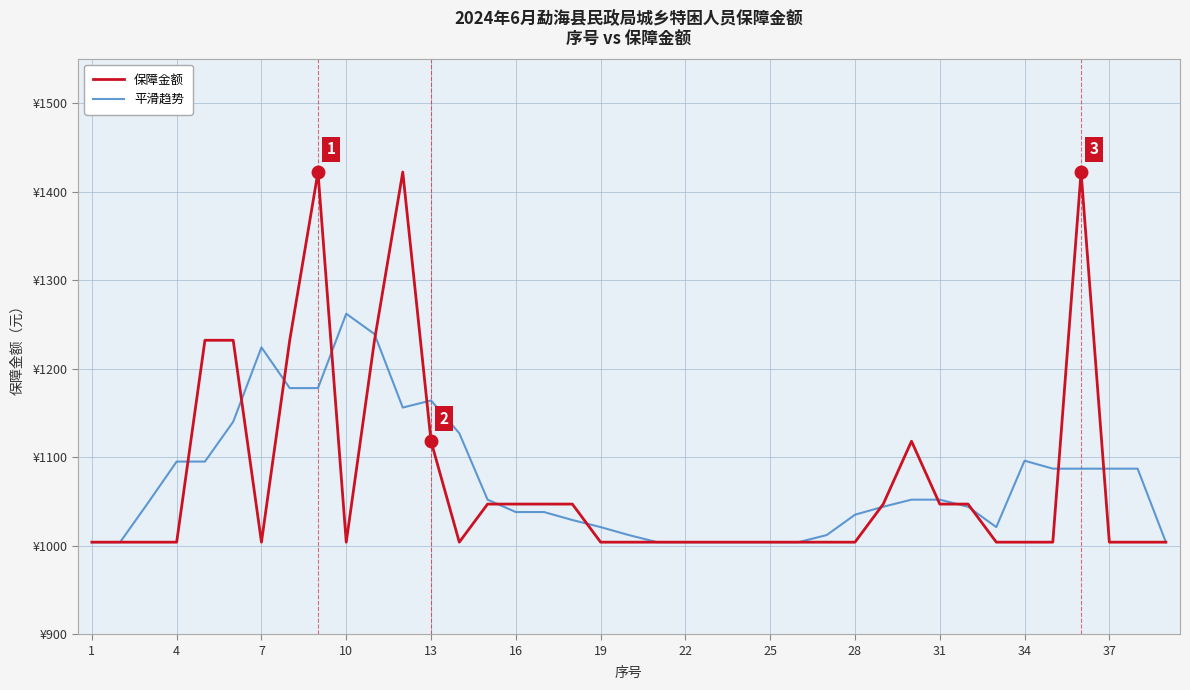

Which series has the largest range (max minus min)?

保障金额